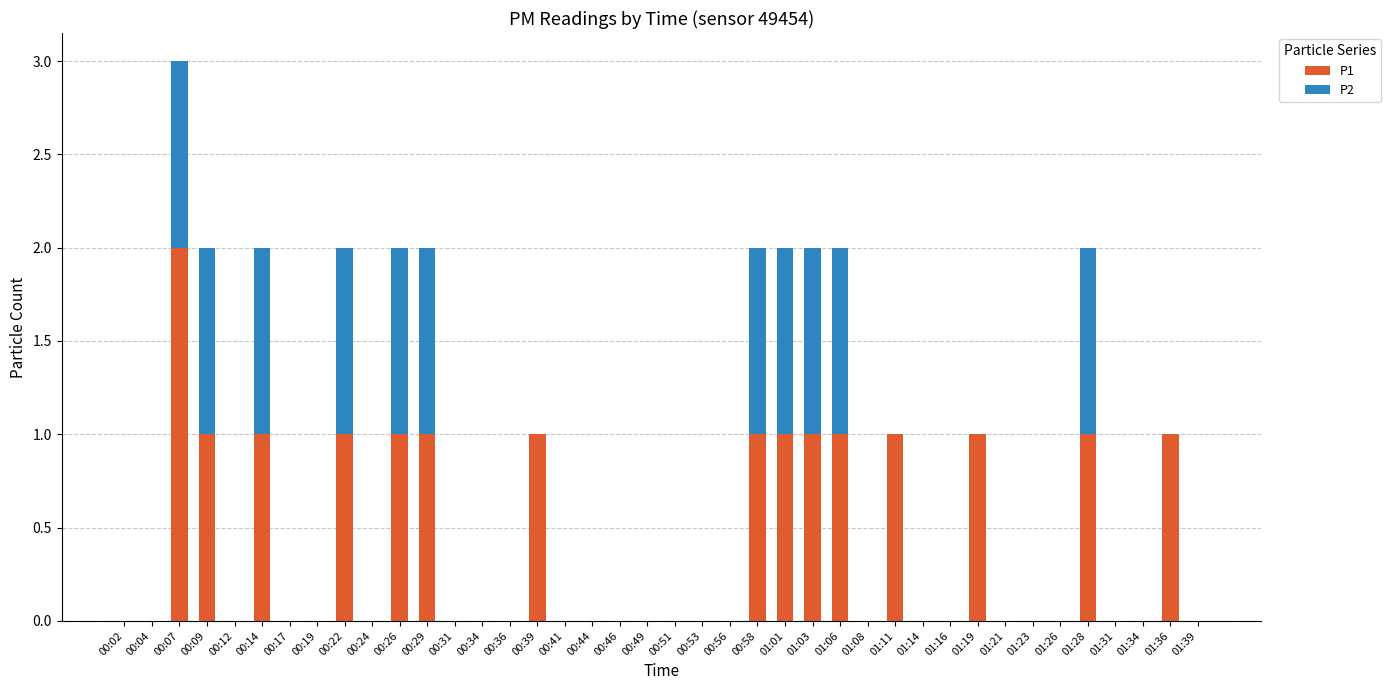

At which category is the sum across all series the highest?

00:07